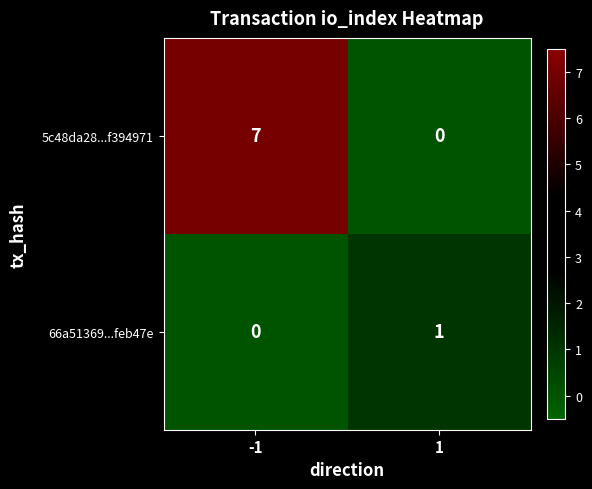

How many positive values does the 5c48da28...f394971 series have?

1